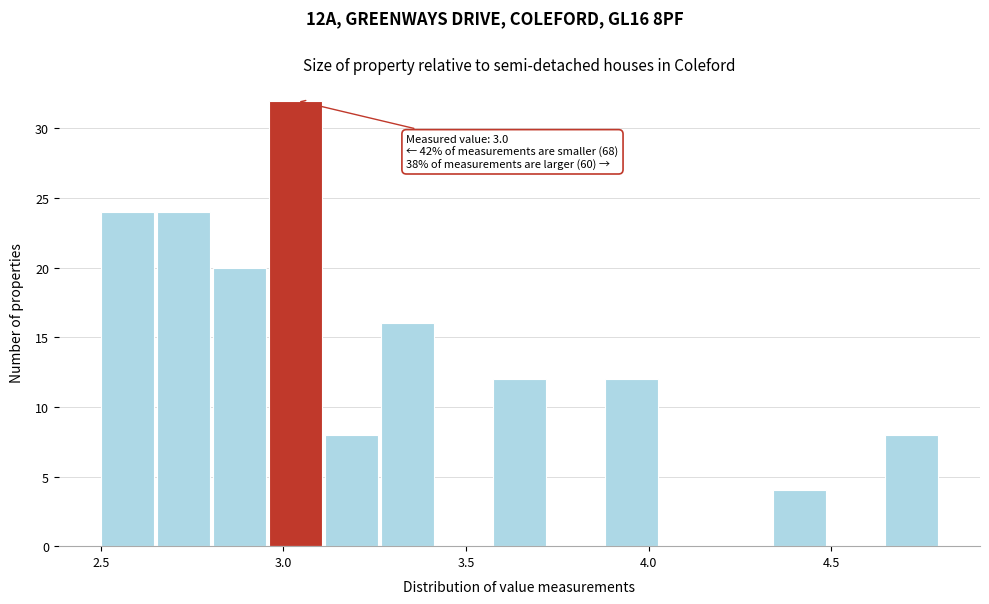

Read against the x-axis, roughly where is the centre of the tallest bar?

3.05